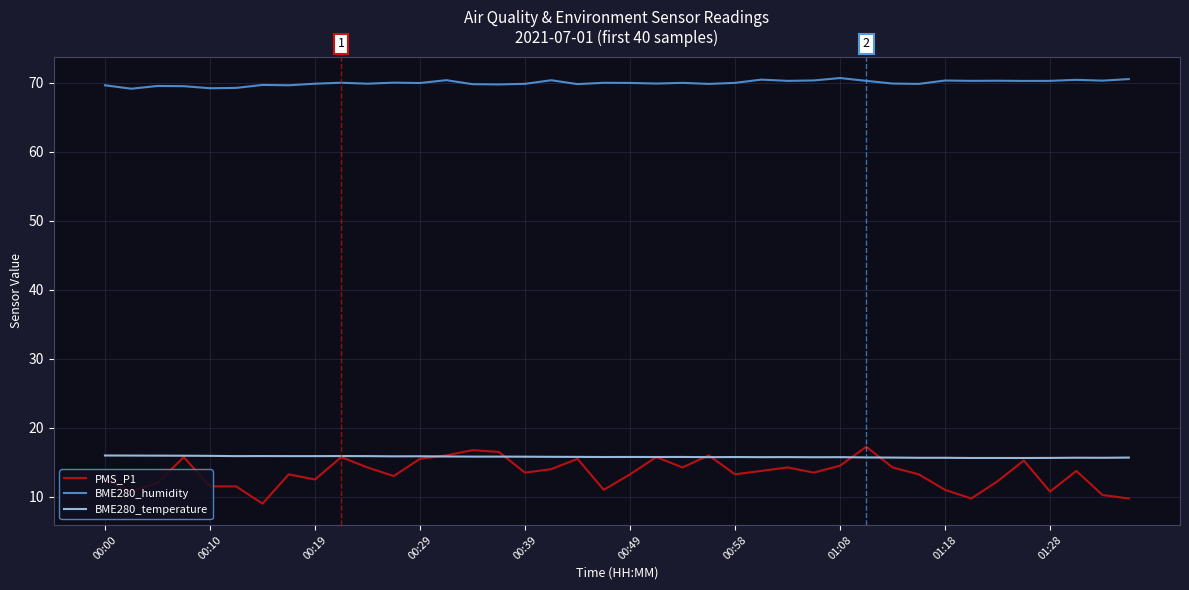

In BME280_humidity, how many points are lower than both neighbors (excluding endpoints)?

14